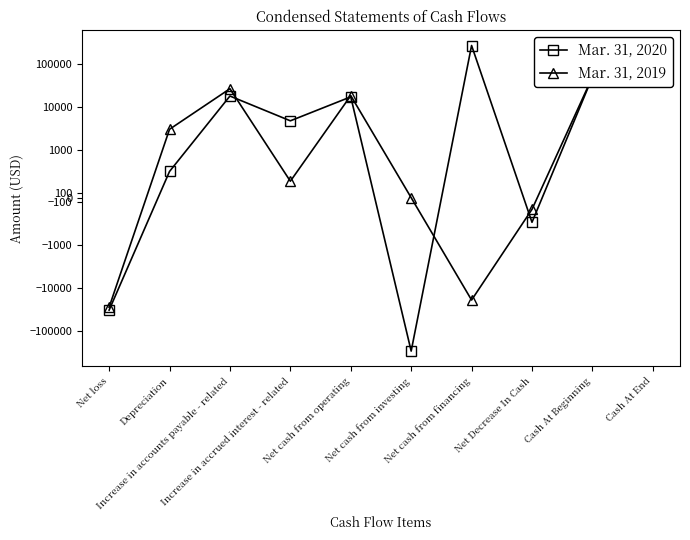

What is the maximum value shown in the chart?

274433